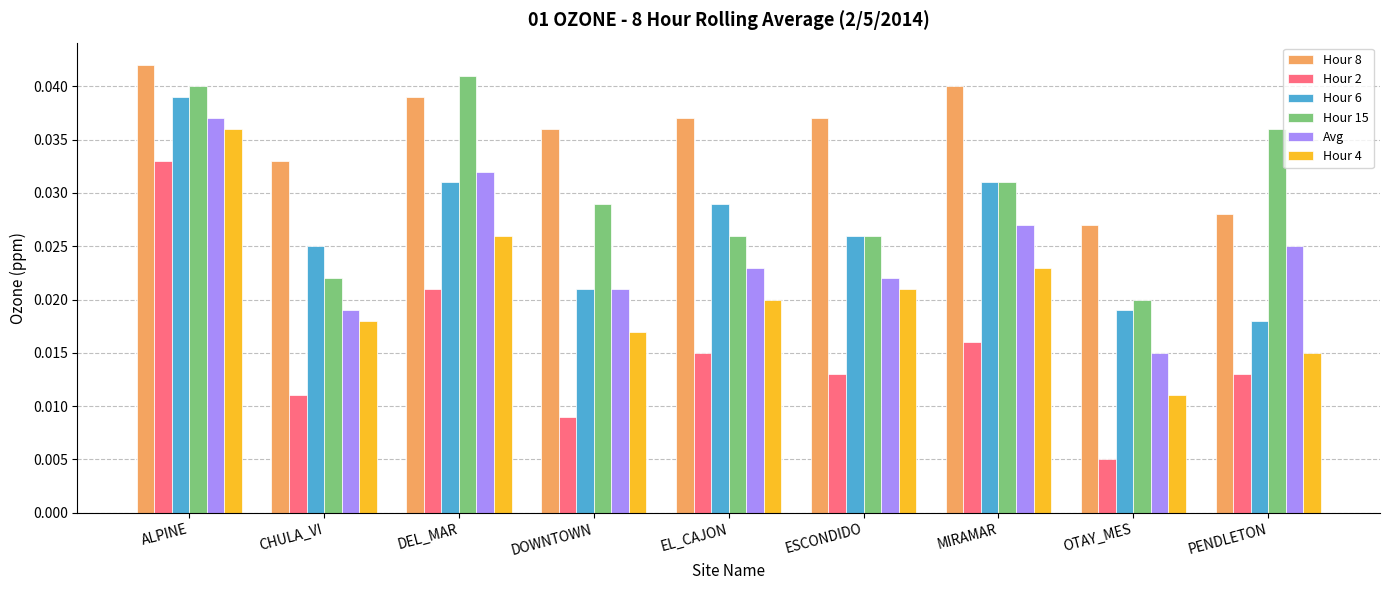

Rank the series by their maximum value, from lowest to highest.

Hour 2, Hour 4, Avg, Hour 6, Hour 15, Hour 8